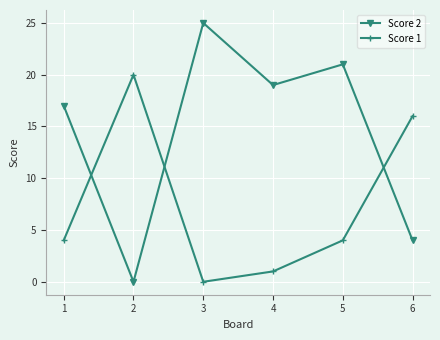

What are all the series names shown in the legend?

Score 2, Score 1